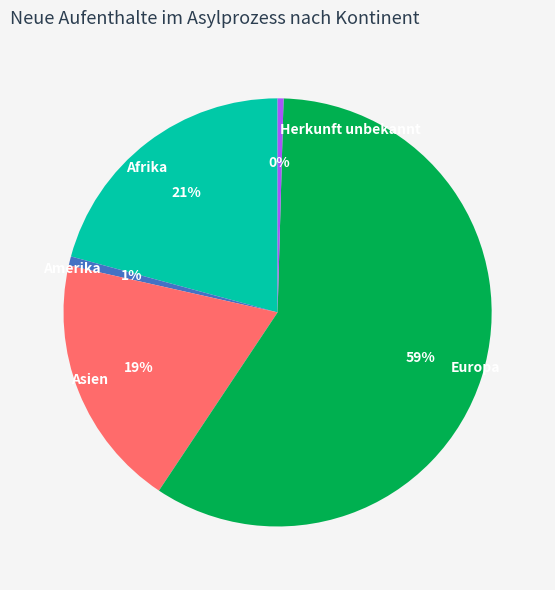

Is Amerika the majority of the pie?

No